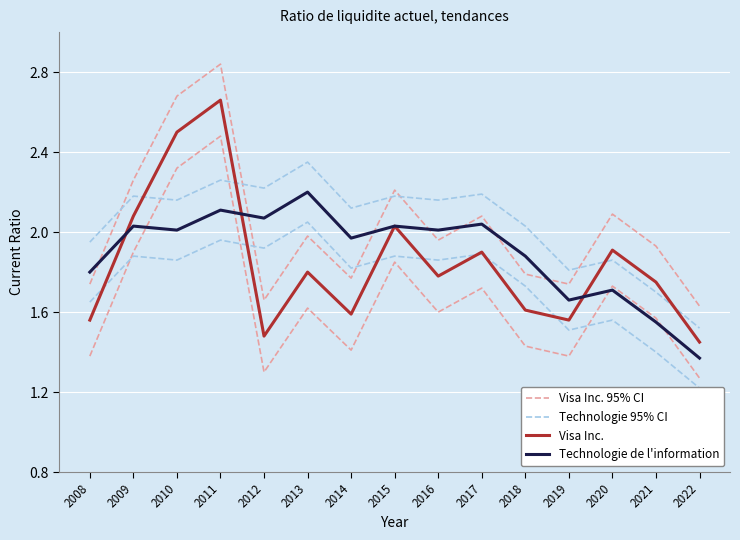

What is the value of the Technologie de l'information point at the 4th from the left?

2.1